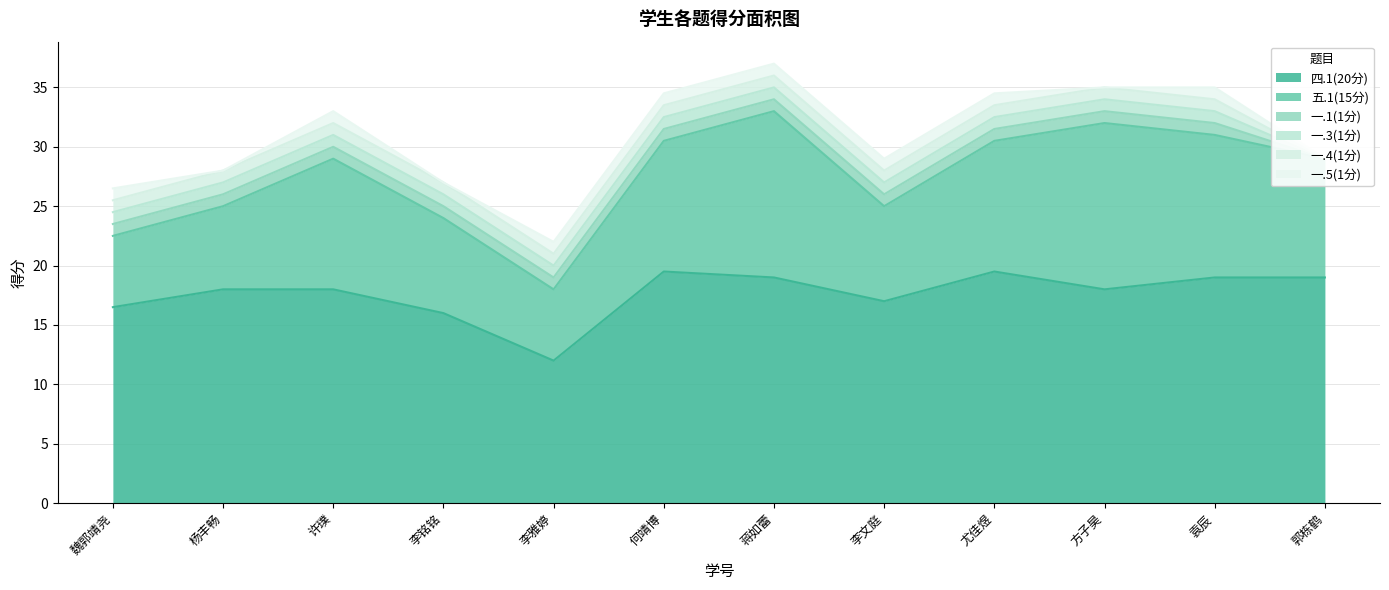

What is the value of the 一.4(1分) point at the 5th from the left?

1.0